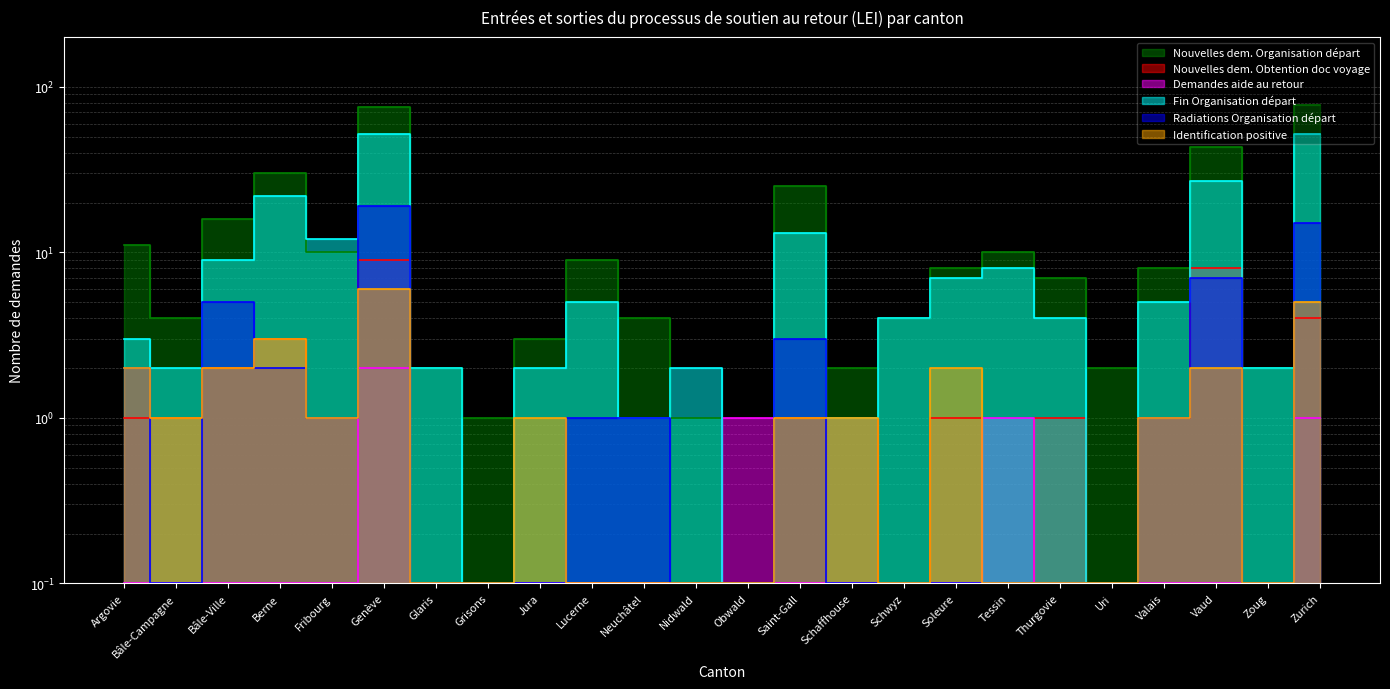

Read the Demandes aide au retour value at Argovie.

0.1